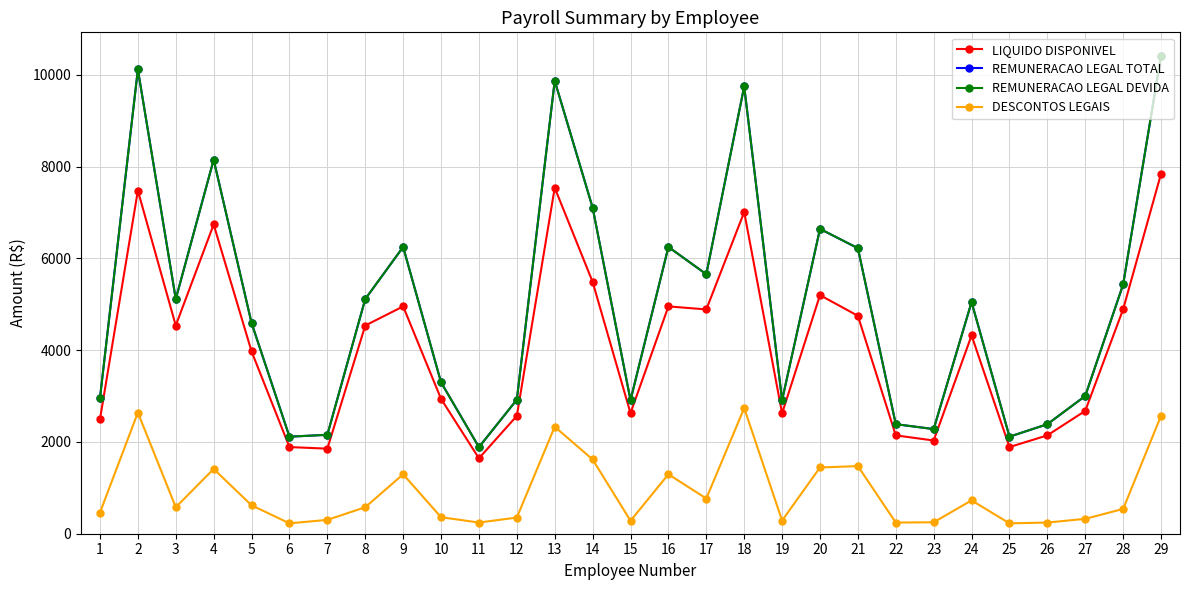

True or false: DESCONTOS LEGAIS has more than 2 interior local peaks.

True